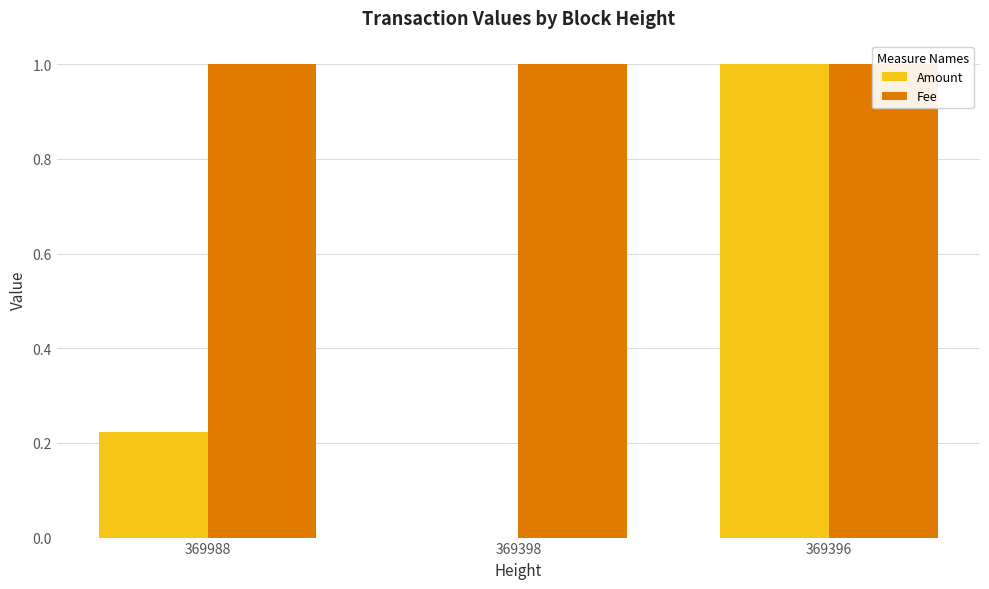

What is the highest value of the Amount series?

1.0